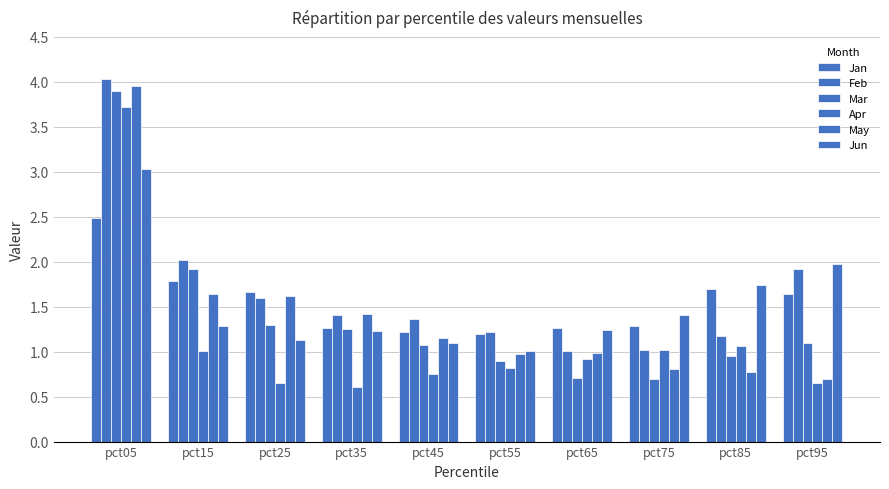

What value does the Apr series have at pct05?

3.7